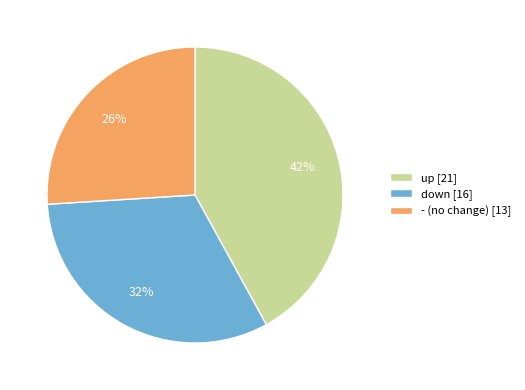

Rank the categories by value from lowest to highest.

-, down, up